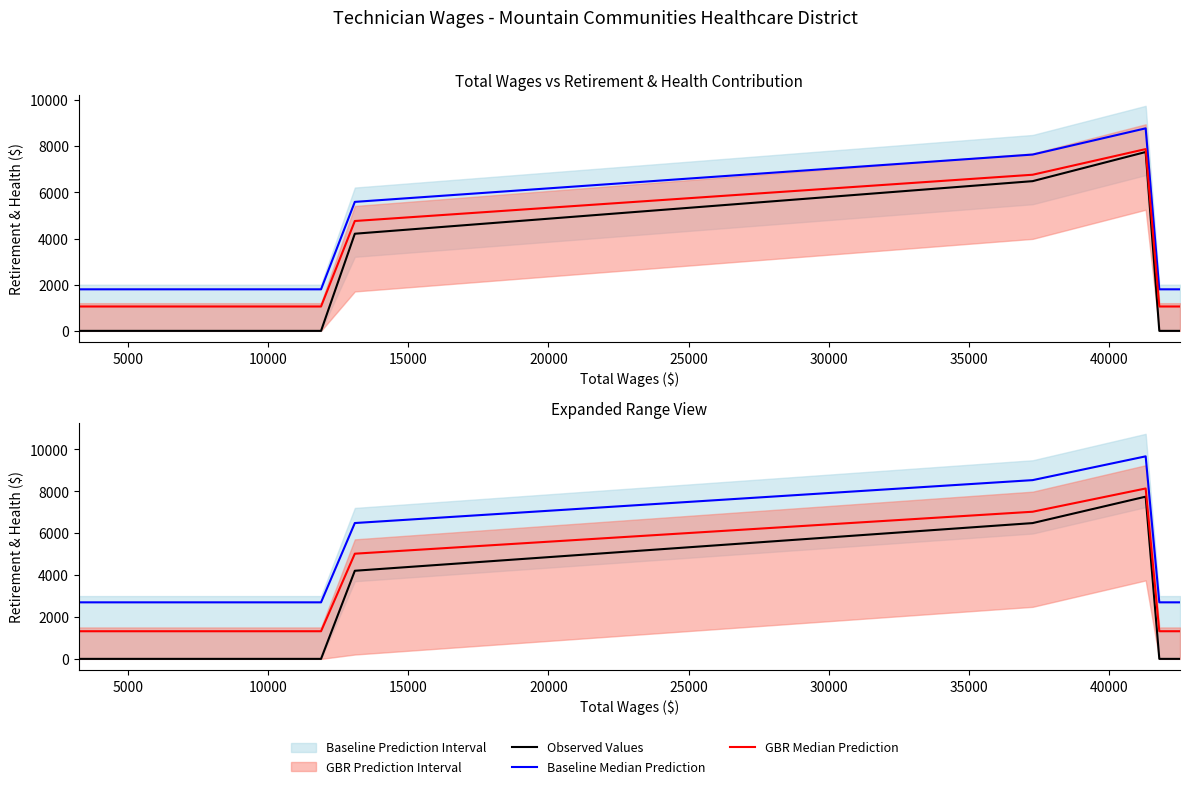

How many categories are shown in the chart?

8